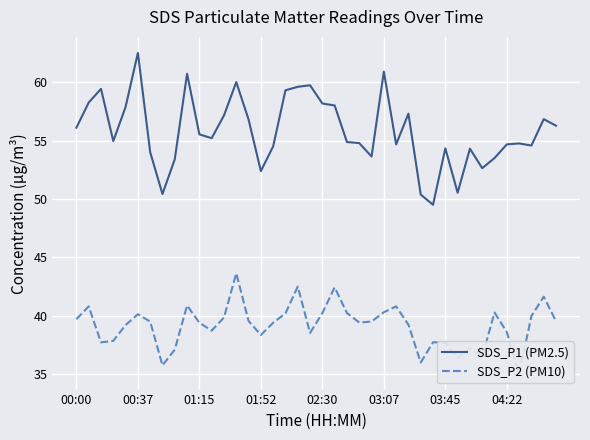

True or false: SDS_P1 (PM2.5) has a value of 15.5 at 28.

False